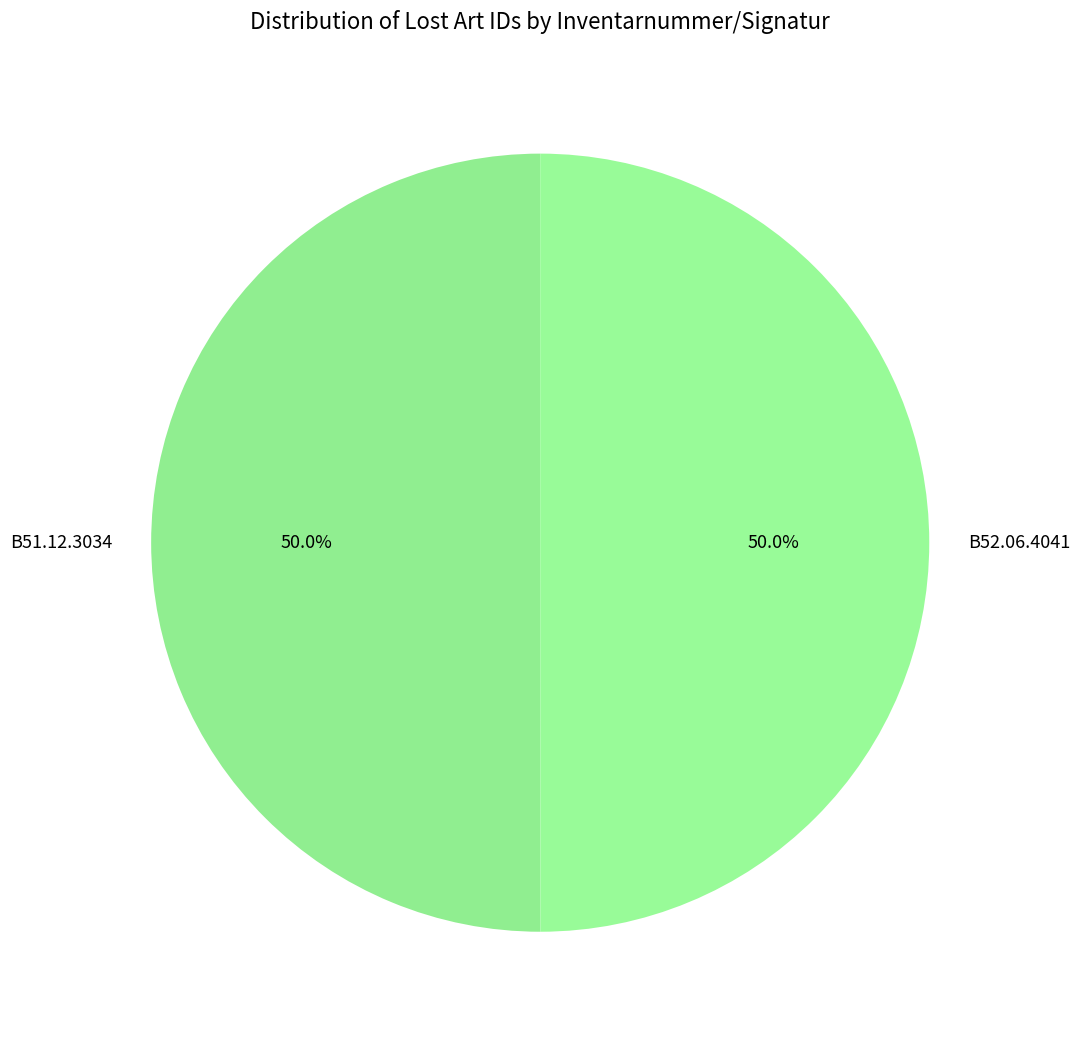

What is the ratio of the value at B52.06.4041 to the value at B51.12.3034?

1.0